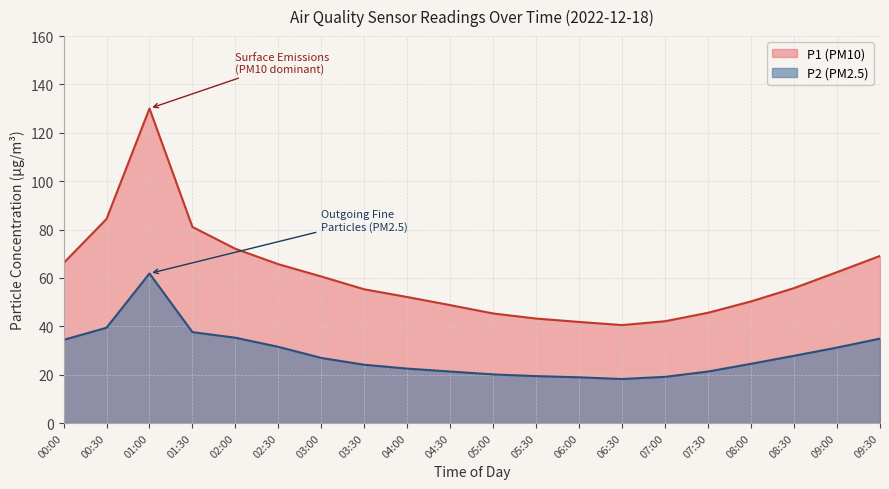

True or false: P2 (PM2.5) has more than 0 interior local peaks.

True